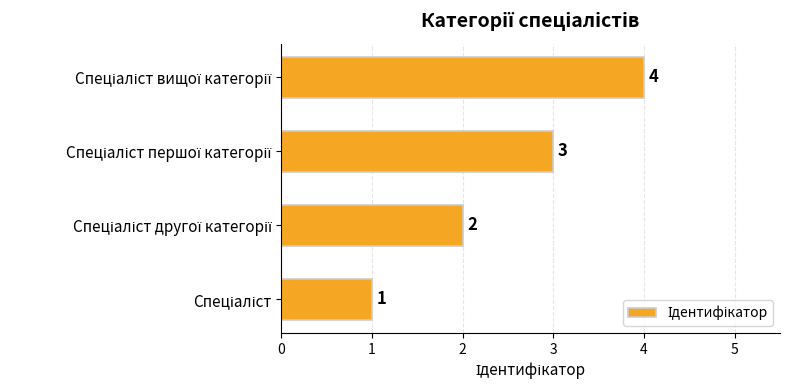

What is the sum of all values?

10